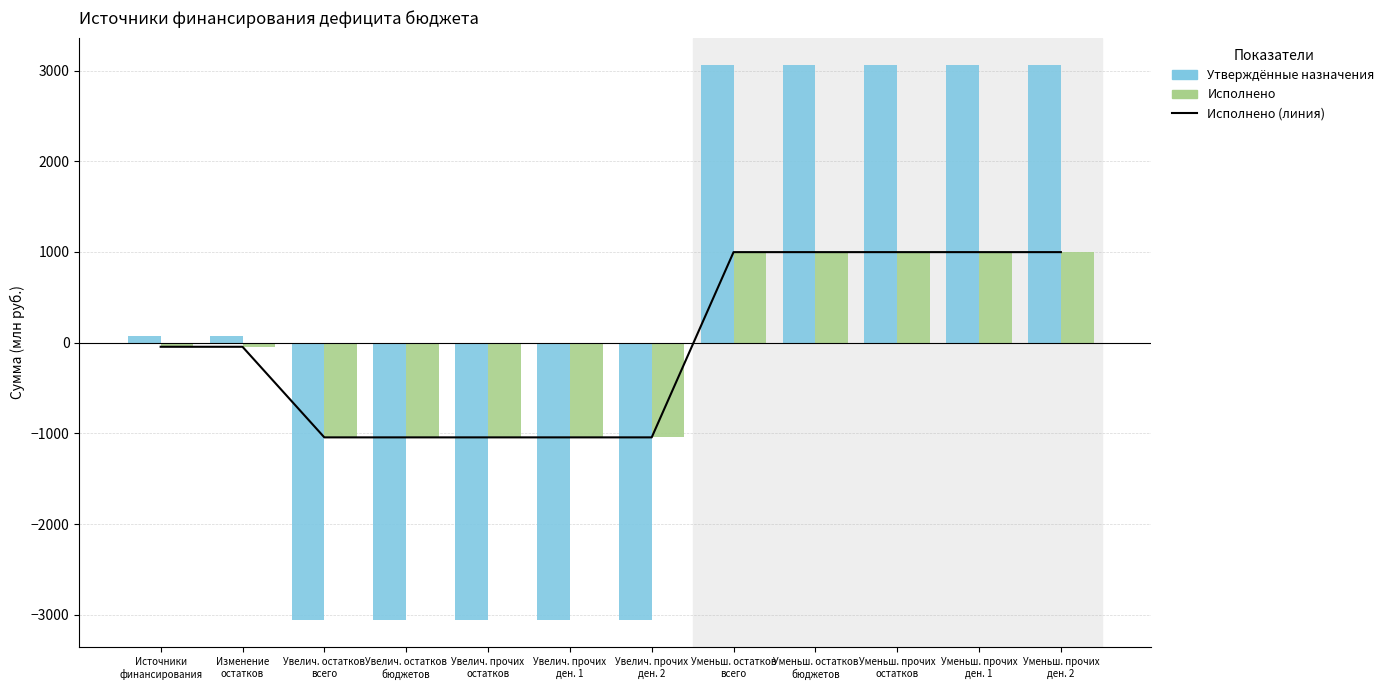

What is the average value of the Исполнено series?

-26.0